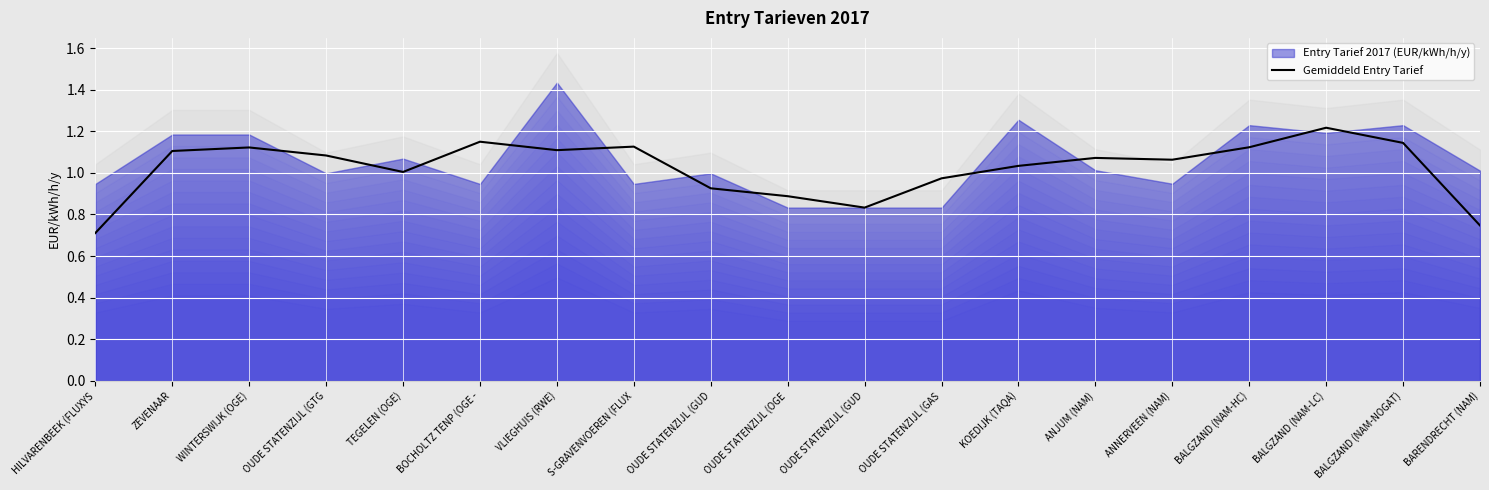

Does the chart display data point markers on the line(s)?

No